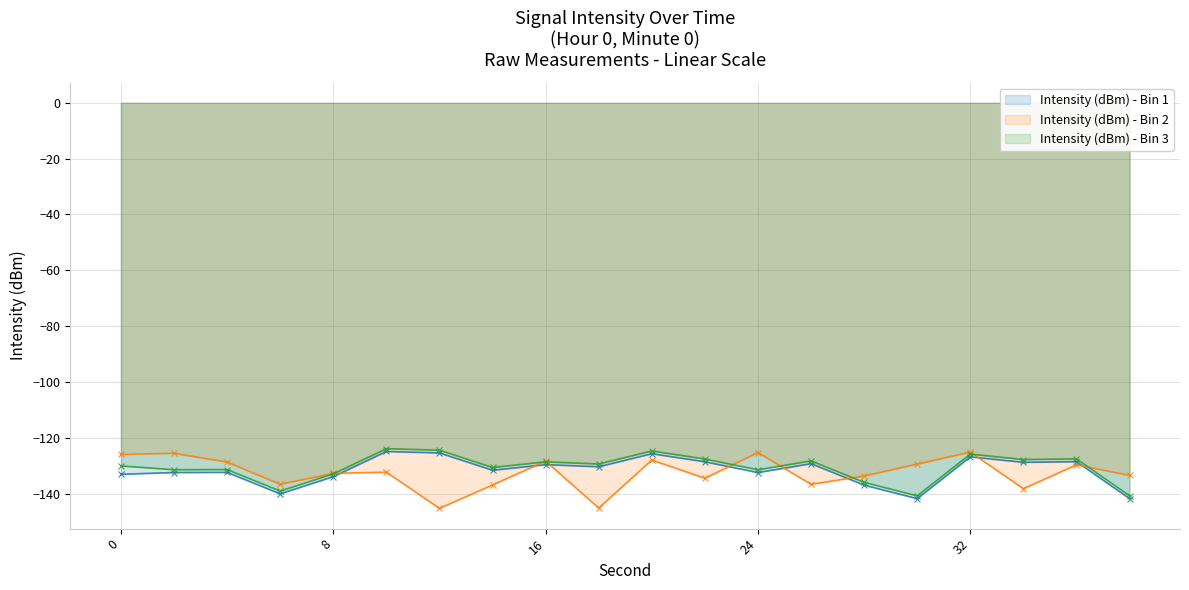

At which label does Intensity (dBm) - Bin 3 first exceed -129?

10